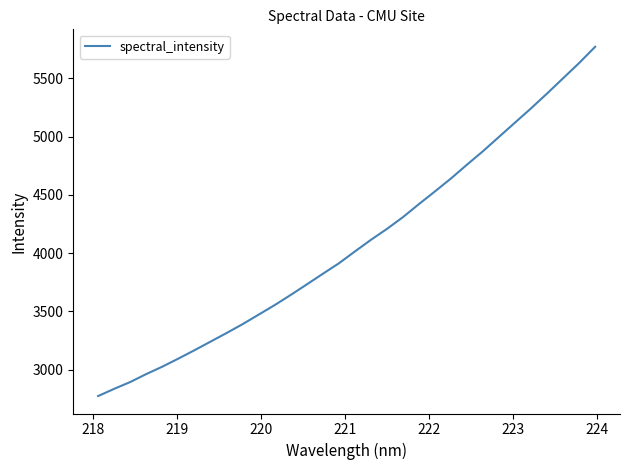

What is the difference between the maximum and minimum values?

2997.8